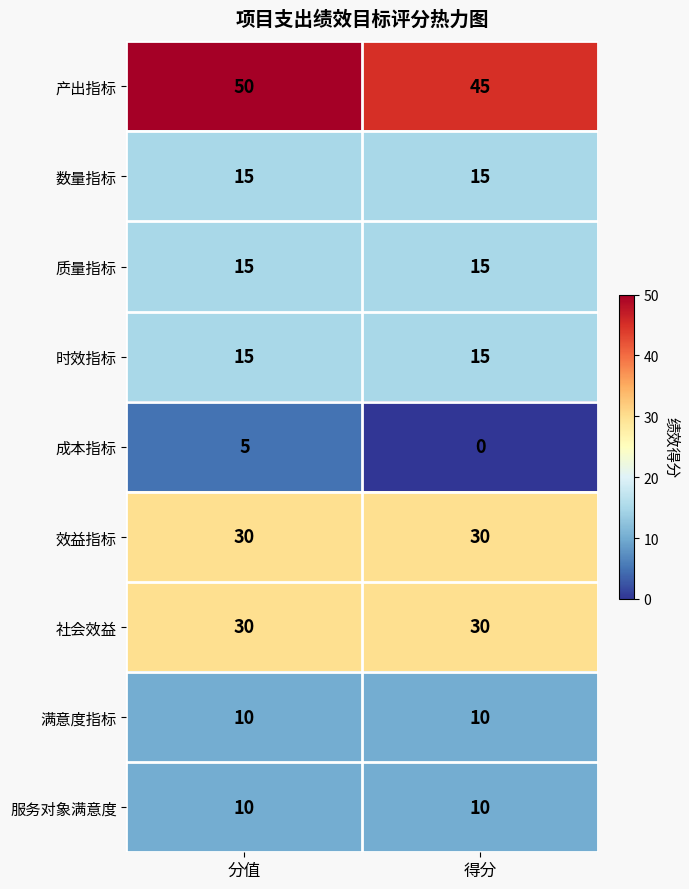

At how many categories does at least one series exceed 34?

2